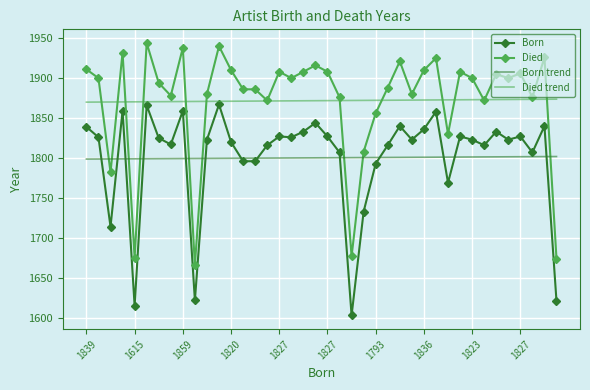

After their last crossing, which series has the higher values: Died or Born trend?

Born trend